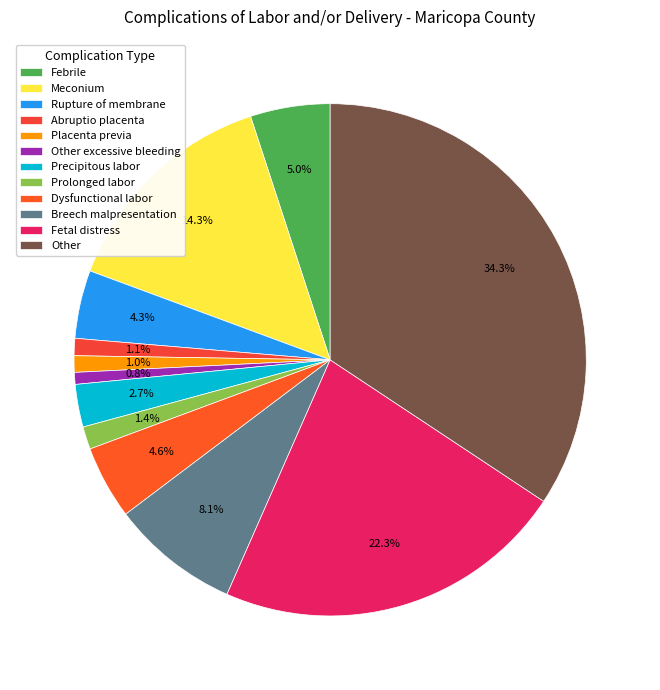

True or false: Breech malpresentation accounts for 8% of the total.

True